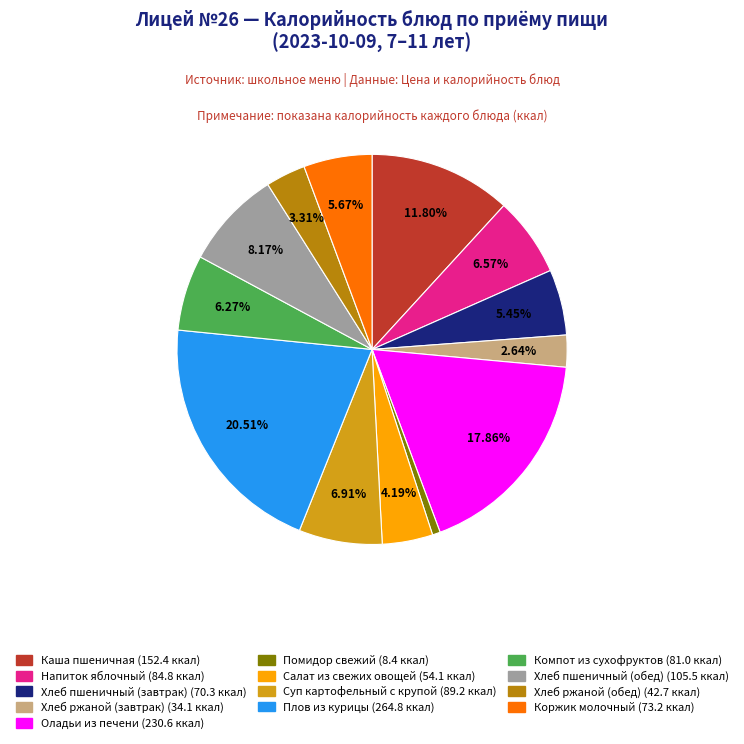

Is it true that Коржик молочный is 6% of the pie?

True